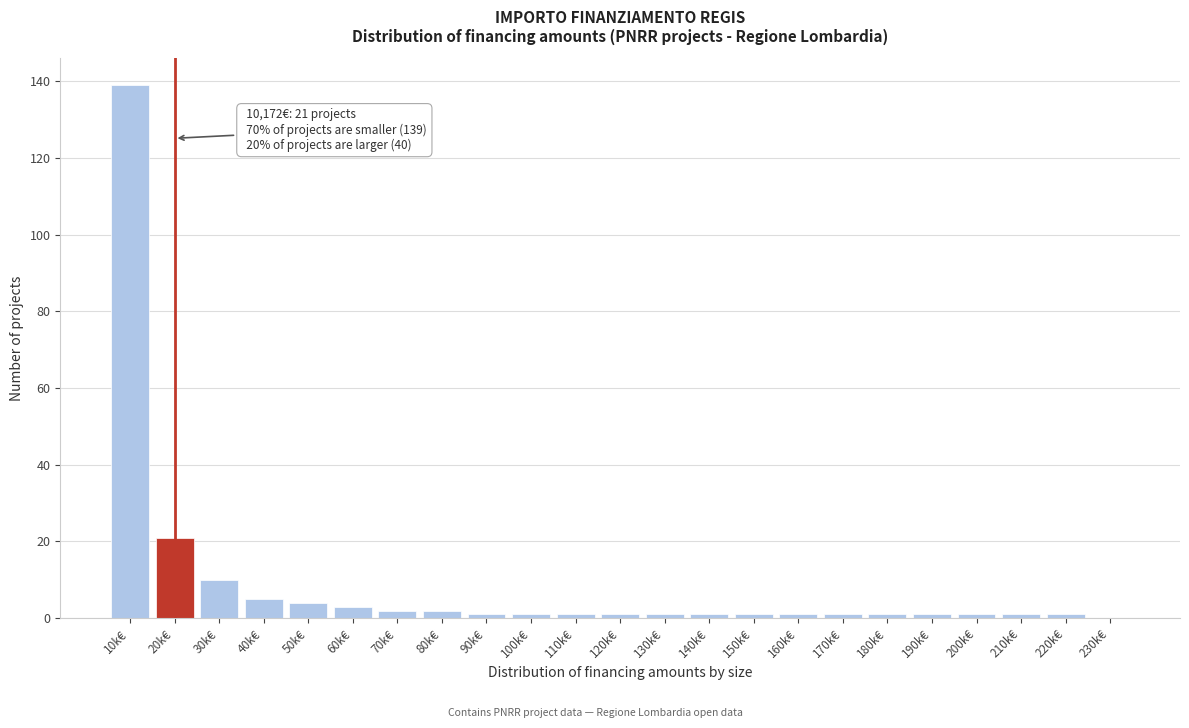

Reading left to right, transcribe all the data shown in this chart.

10k€=139	20k€=21	30k€=10	40k€=5	50k€=4	60k€=3	70k€=2	80k€=2	90k€=1	100k€=1	110k€=1	120k€=1	130k€=1	140k€=1	150k€=1	160k€=1	170k€=1	180k€=1	190k€=1	200k€=1	210k€=1	220k€=1	230k€=0